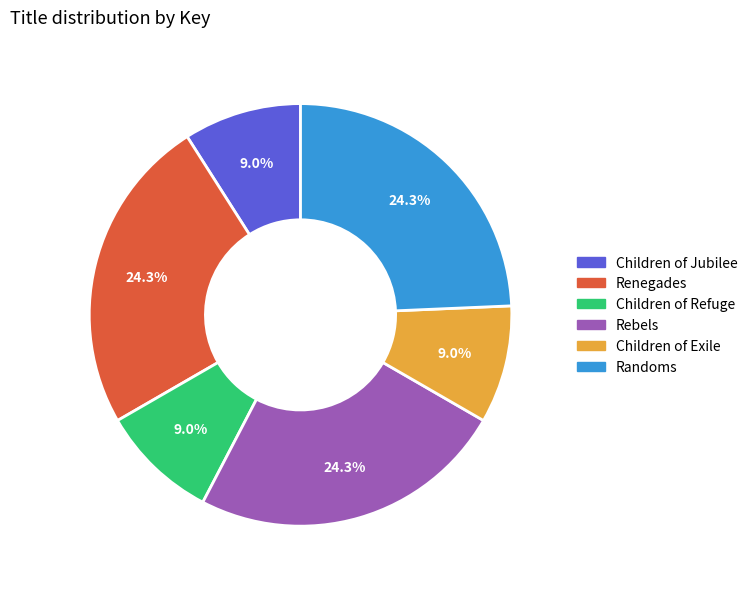

Is it true that Children of Exile is 9% of the pie?

True